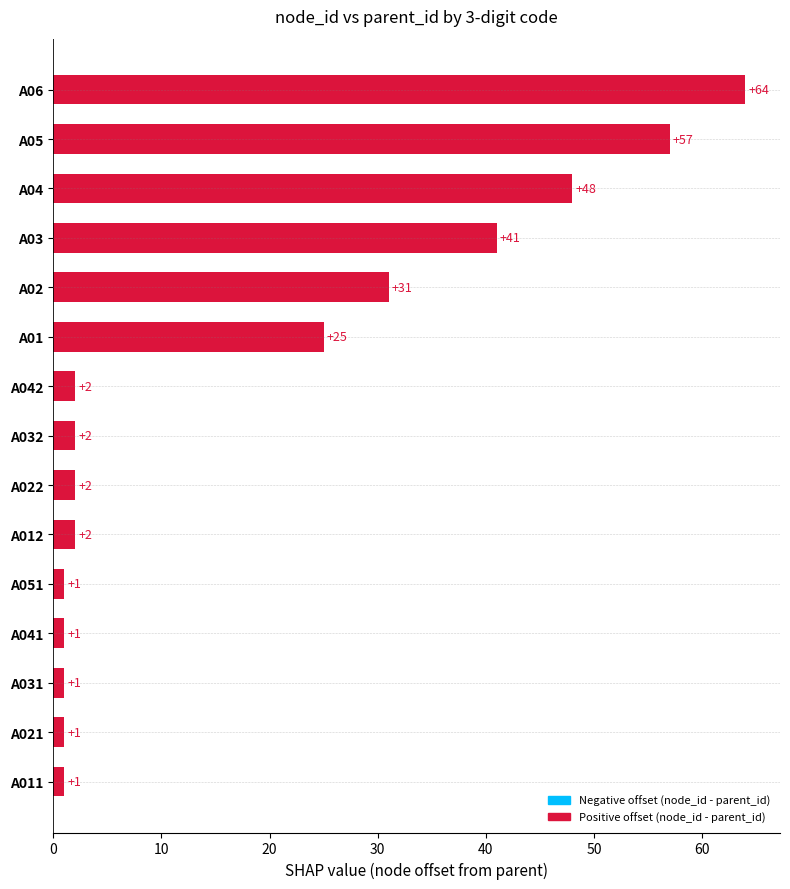

Is it true that the value at A05 is 57?

True